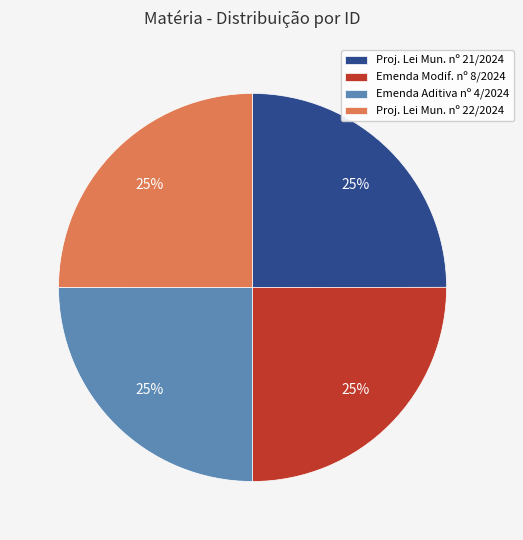

What percentage is the Proj. Lei Mun. nº 21/2024 slice, to the nearest percent?

25%